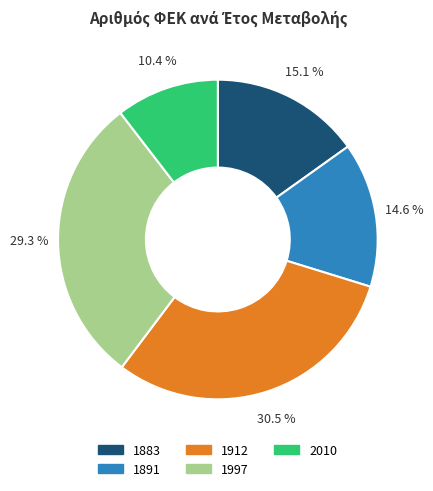

Between 1997 and 2010, which is larger?

1997